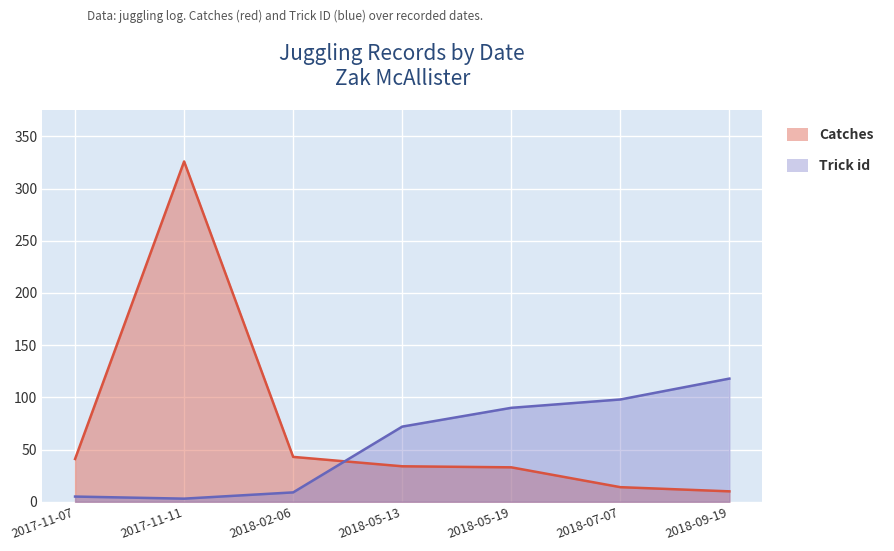

List the labels in order of Trick id value, largest first.

2018-09-19, 2018-07-07, 2018-05-19, 2018-05-13, 2018-02-06, 2017-11-07, 2017-11-11